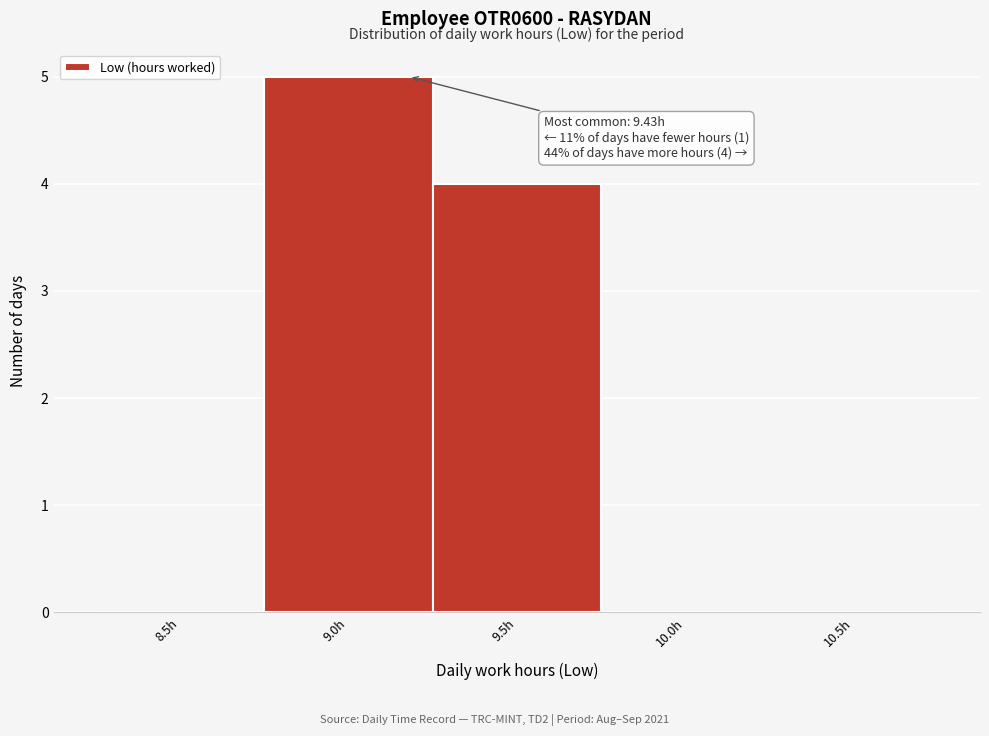

Reading right to left, what are all the values shown in this chart?

10.5h=0	10.0h=0	9.5h=4	9.0h=5	8.5h=0